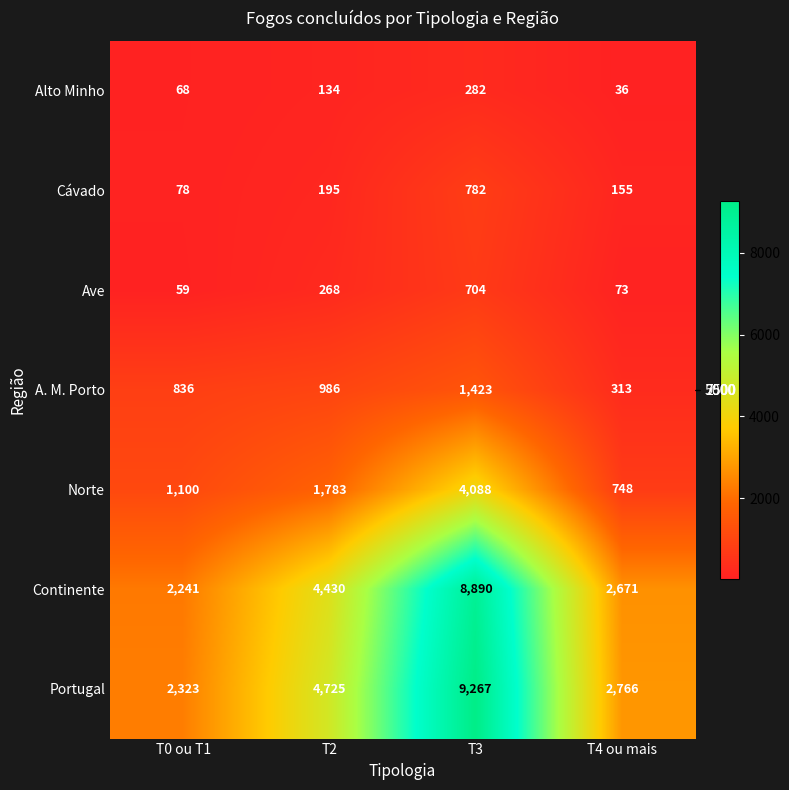

What is the difference between the highest and lowest values at T4 ou mais?

2730